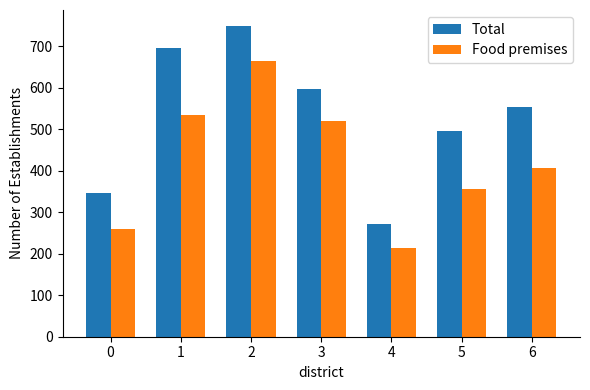

Rank the categories by Total value from lowest to highest.

4, 0, 5, 6, 3, 1, 2